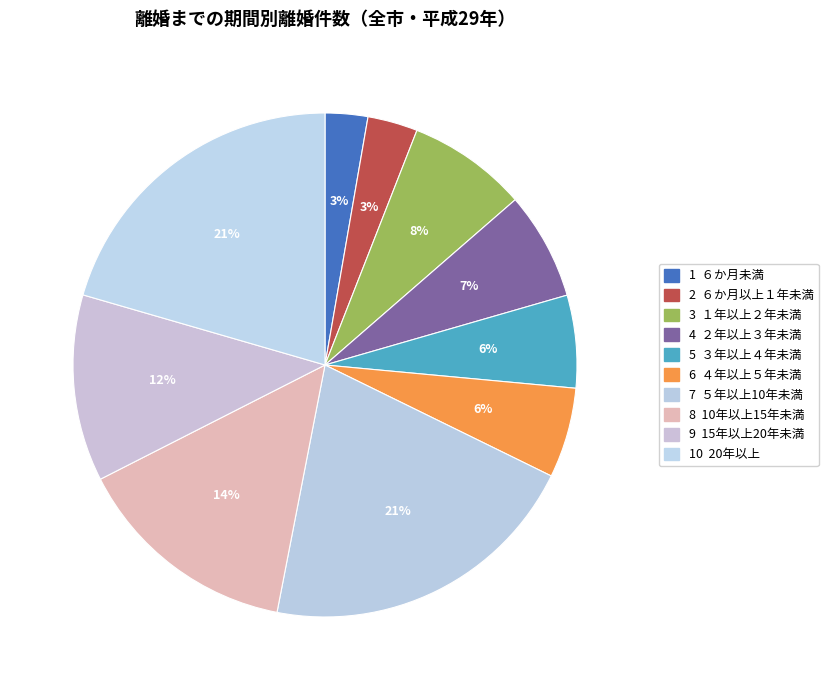

Count the number of slices in the pie.

10